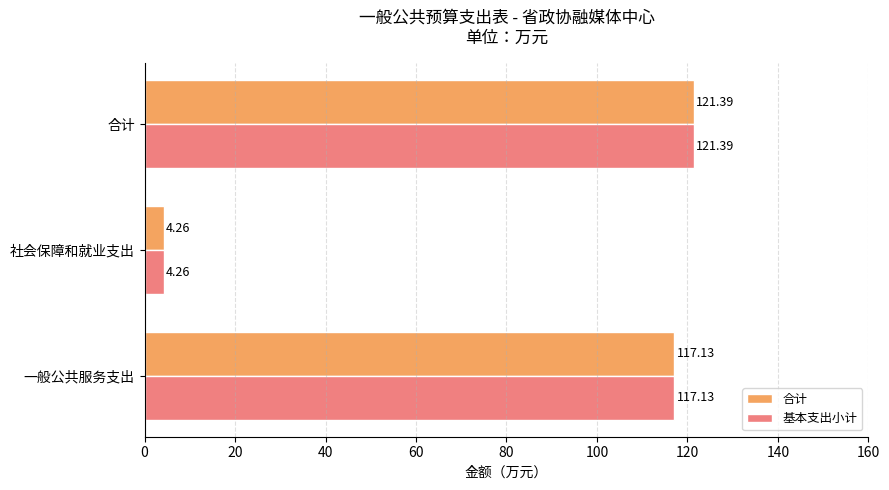

What is the difference between the second highest and minimum values in the 合计 series?

112.9